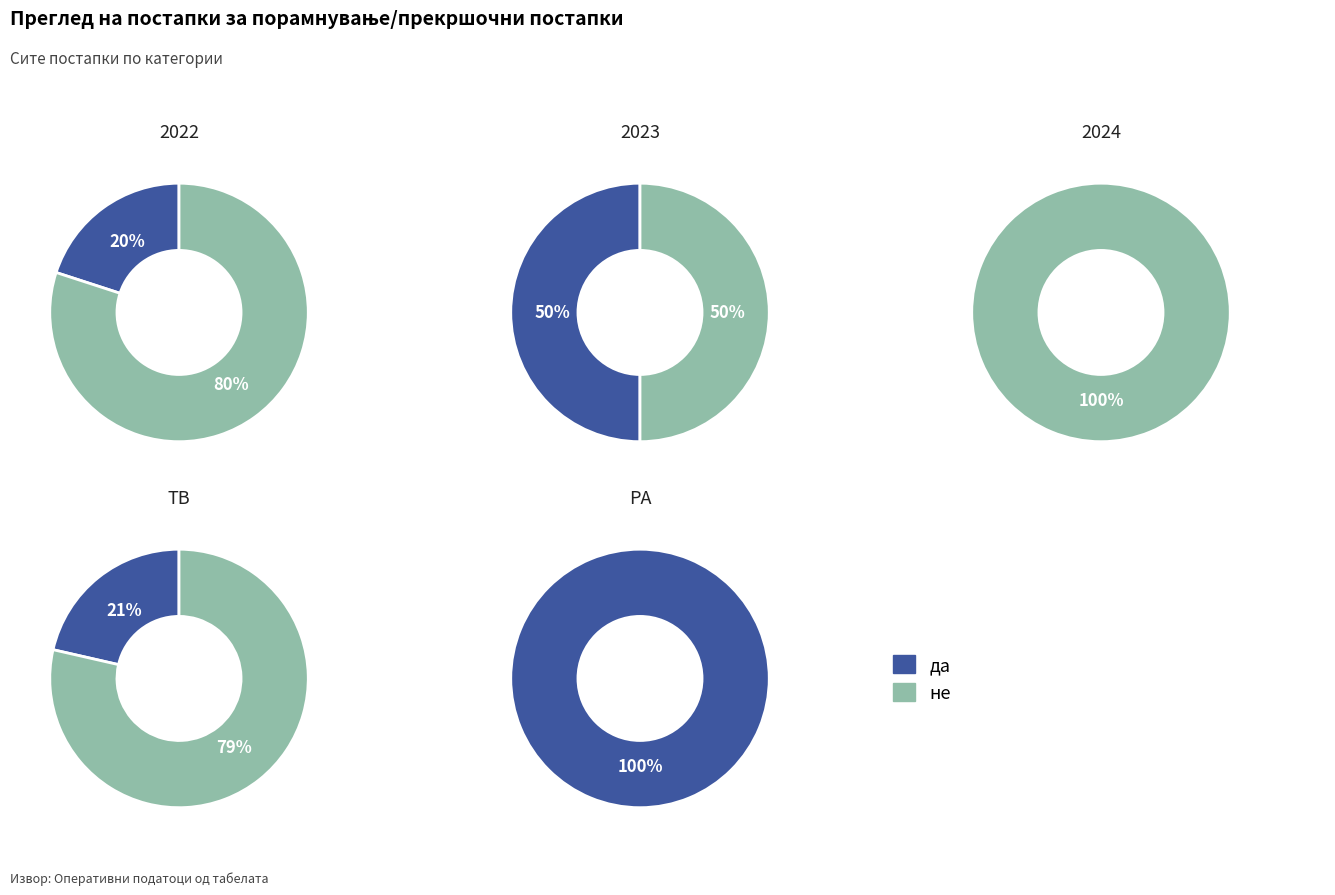

Which slice is the smallest?

да